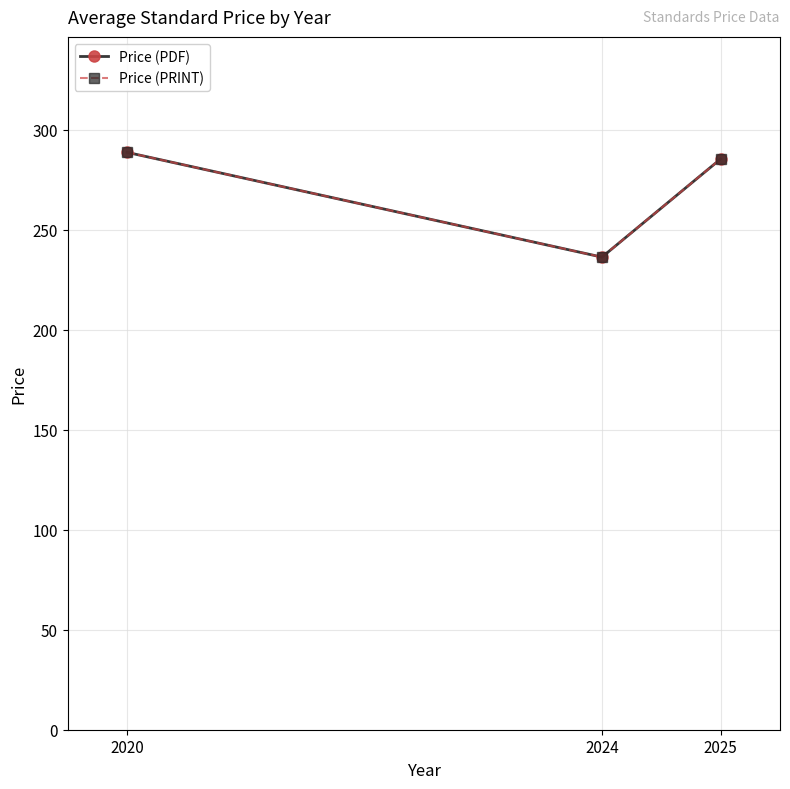

Between 2024 and 2020, which is larger?

2020